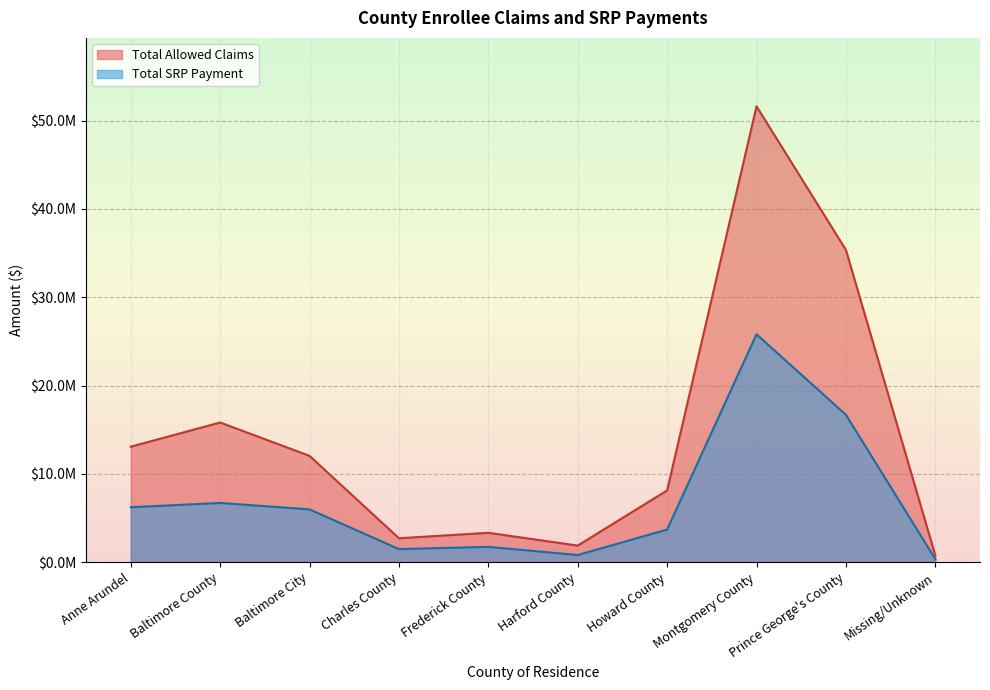

What is the value of the Total SRP Payment point at the 4th from the left?

1493575.2